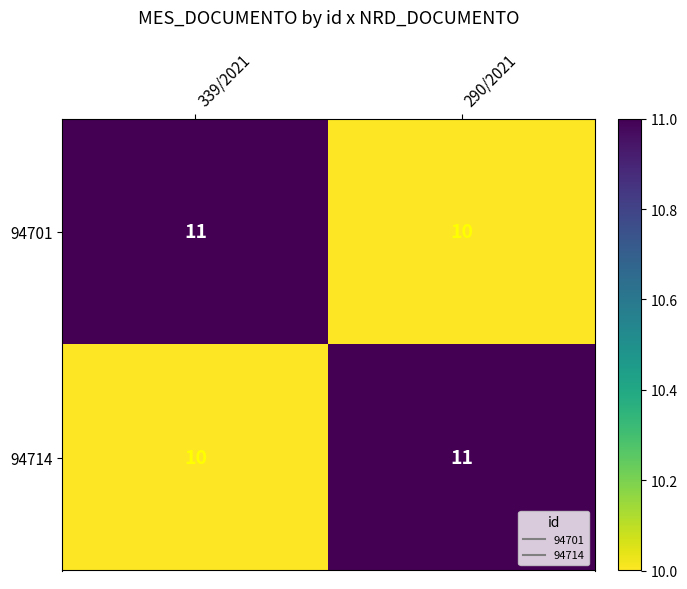

What is the maximum value for 94714?

11